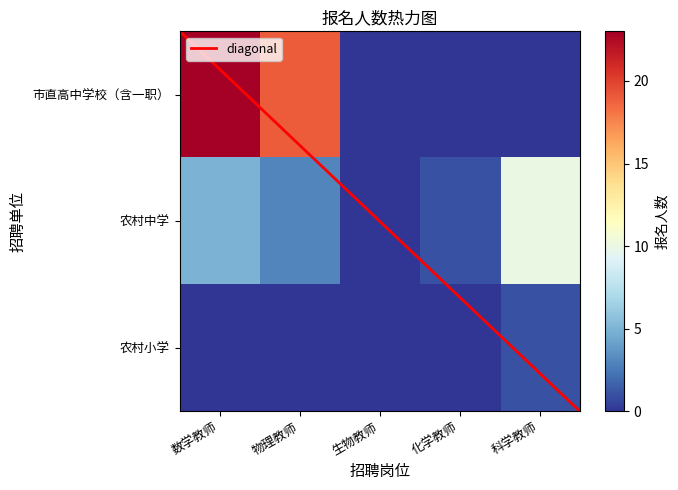

At how many categories does at least one series exceed 19?

1